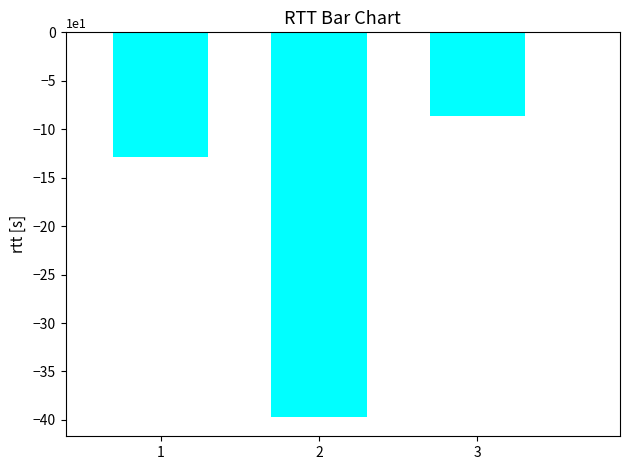

Reading left to right, what are all the values shown in this chart?

1=-129	2=-397	3=-86